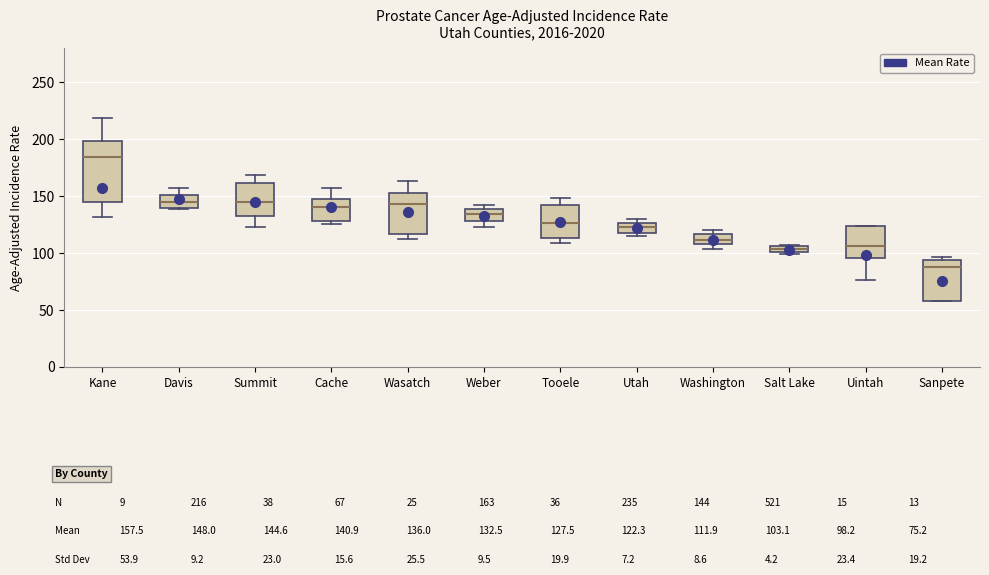

Which box's median line is the highest?

Kane